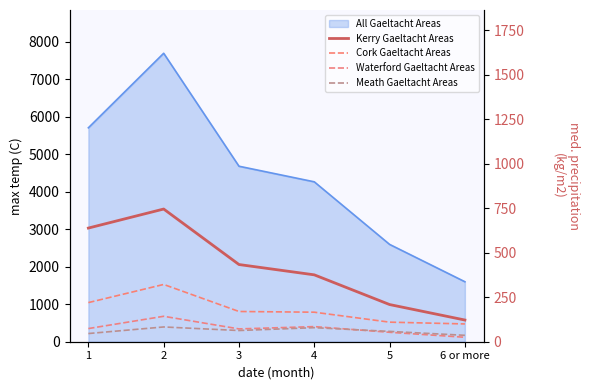

Which has a higher value, 3 or 6 or more?

3